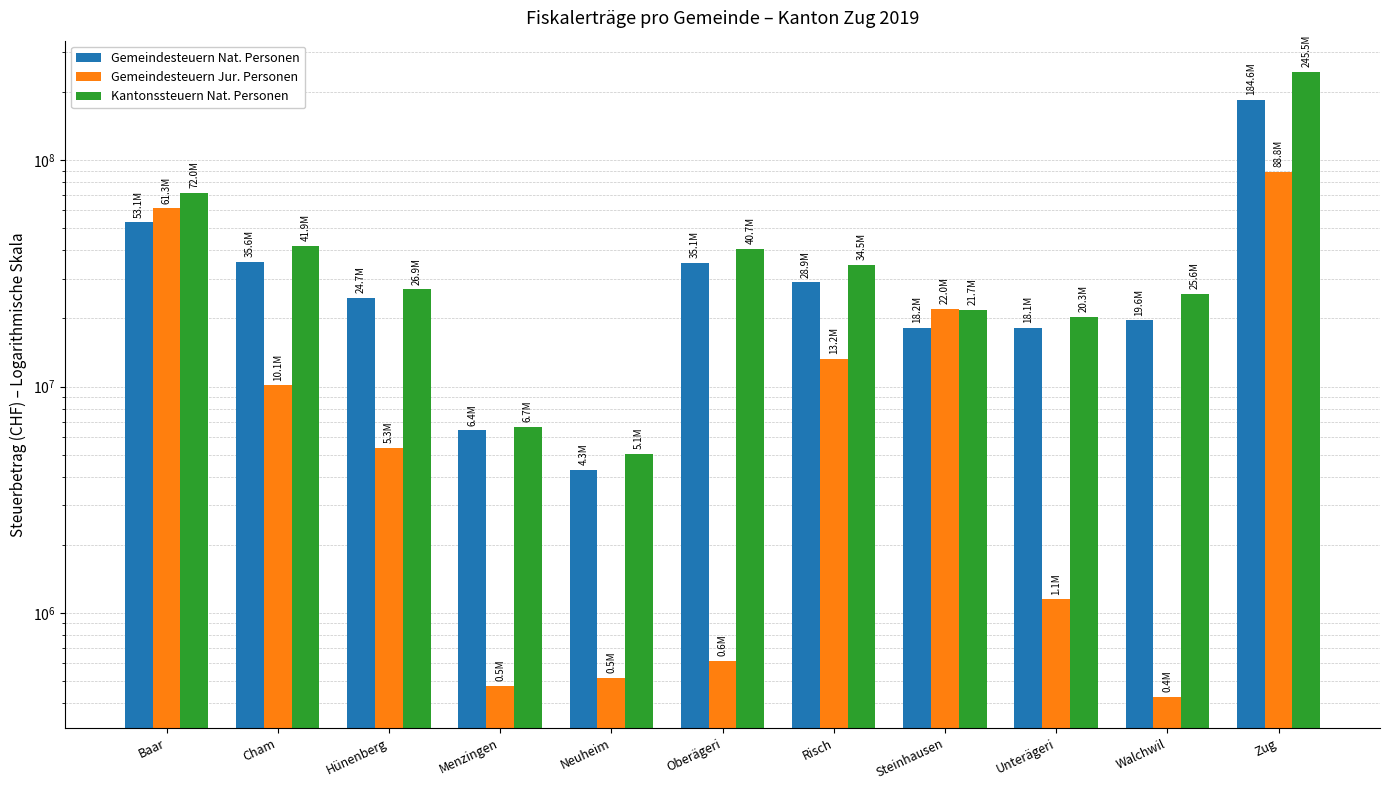

What position from the left is Steinhausen?

8